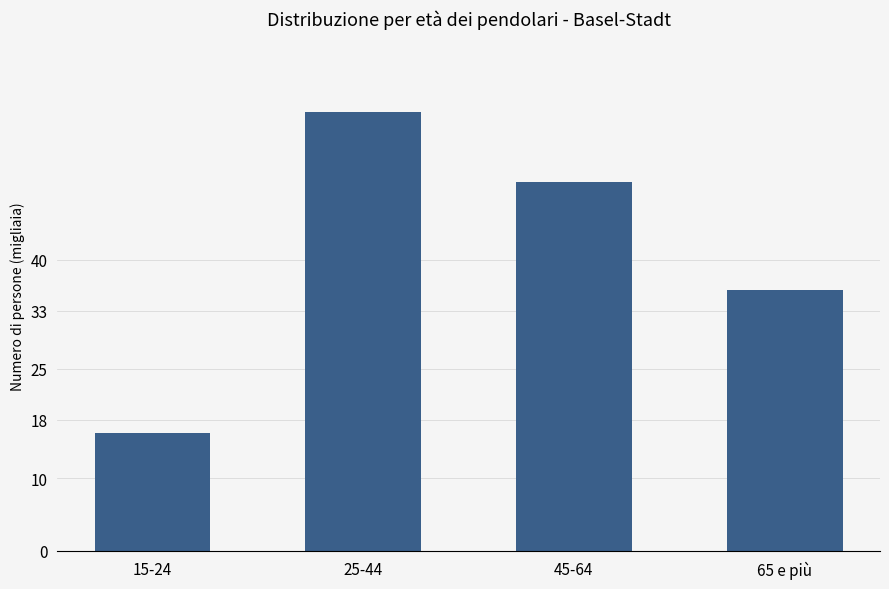

The chart shows a value of 35797.0 at 65 e più. True or false?

True